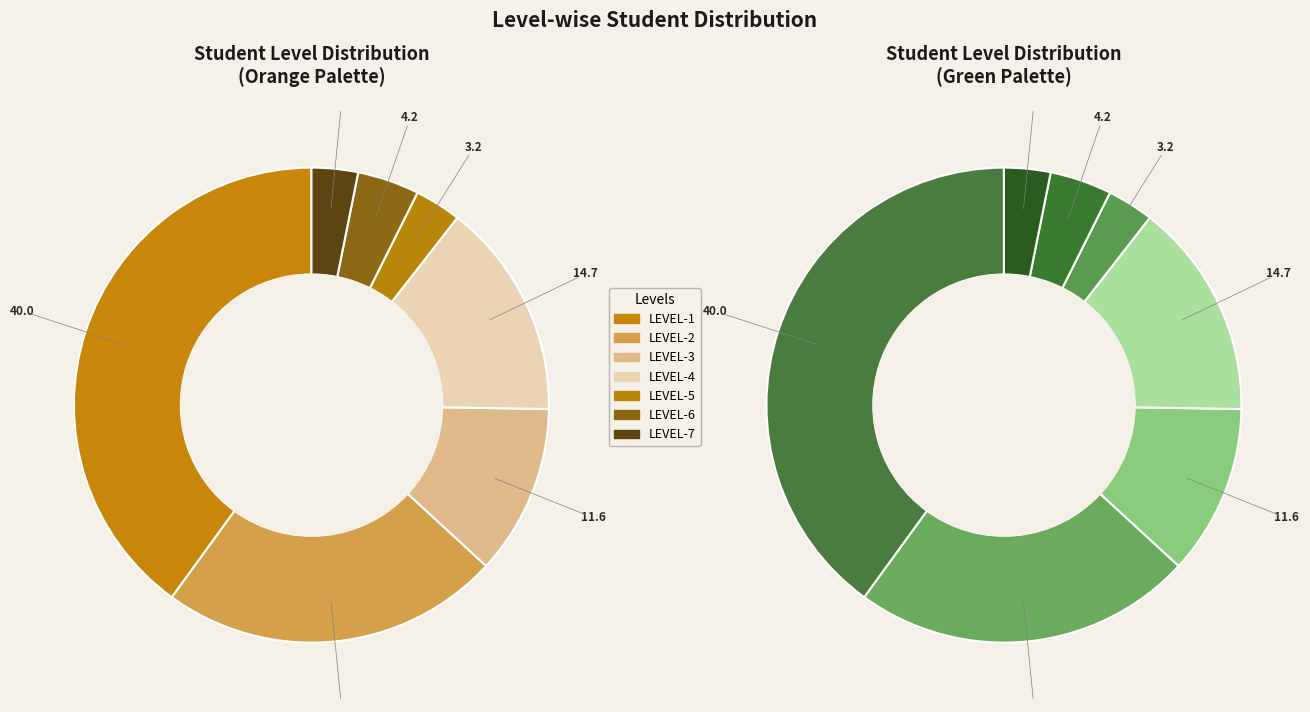

To the nearest percent, what is the difference between the LEVEL-1 and LEVEL-2 slice percentages?

17%